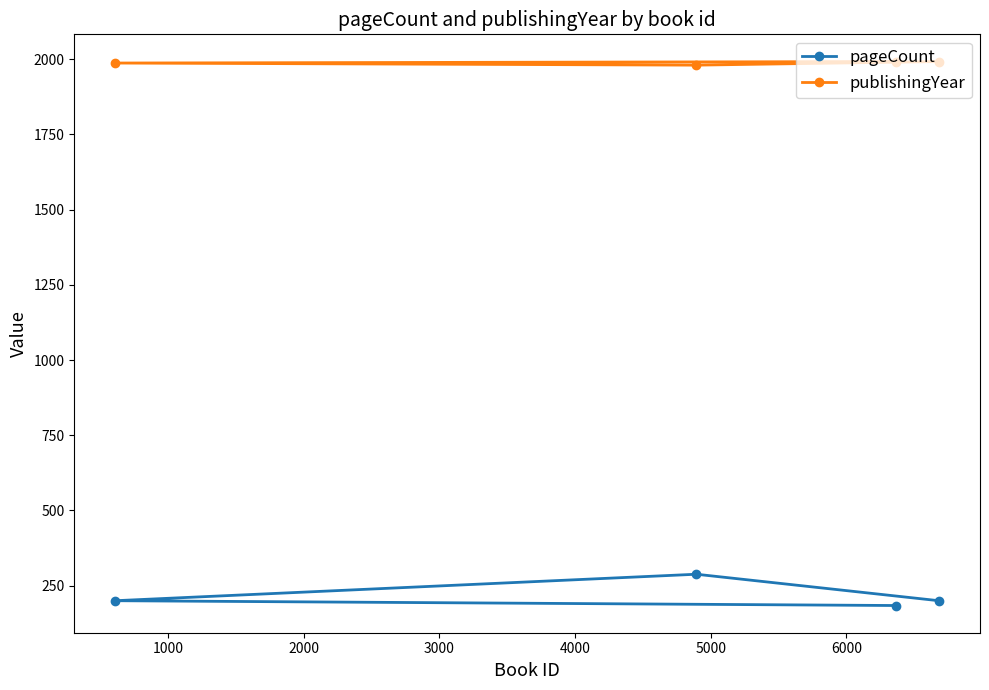

True or false: publishingYear and pageCount intersect in this chart.

False